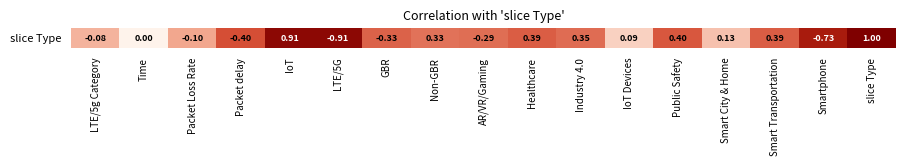

What is the greatest value displayed?

1.0